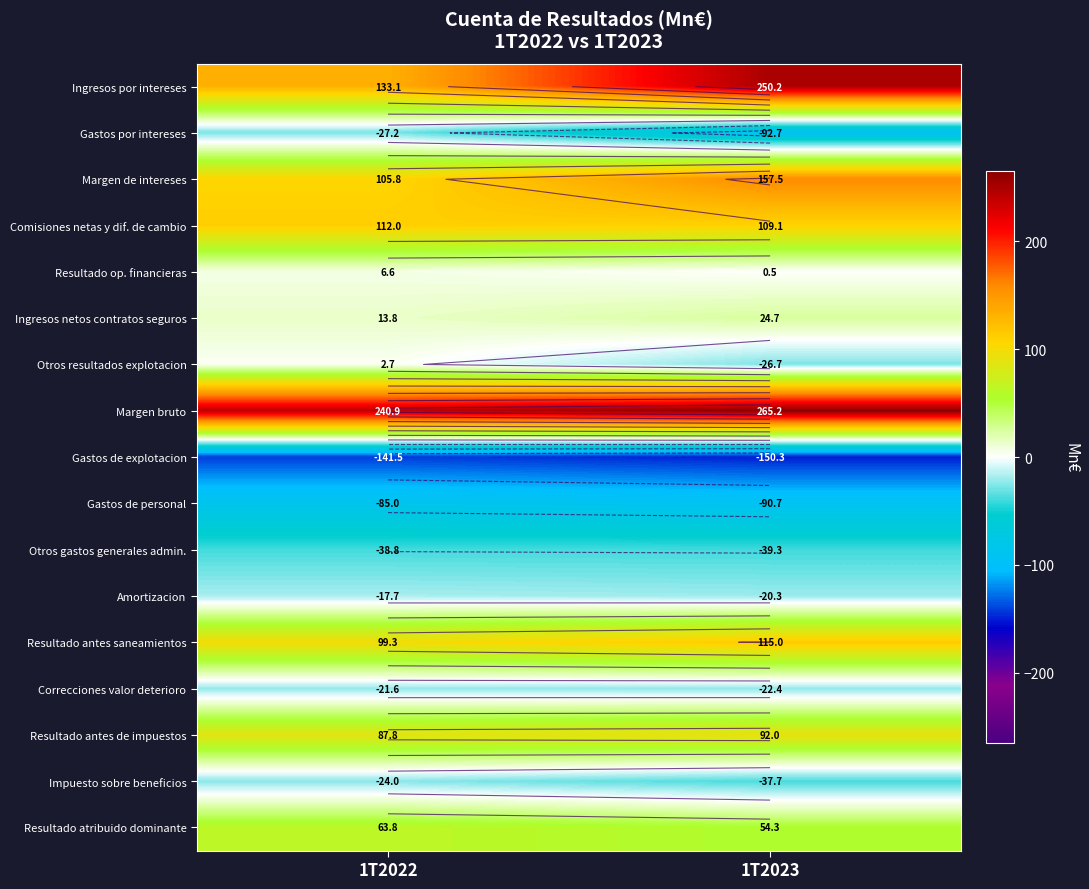

The Impuesto sobre beneficios series shows -35.3 at 1T2022. True or false?

False